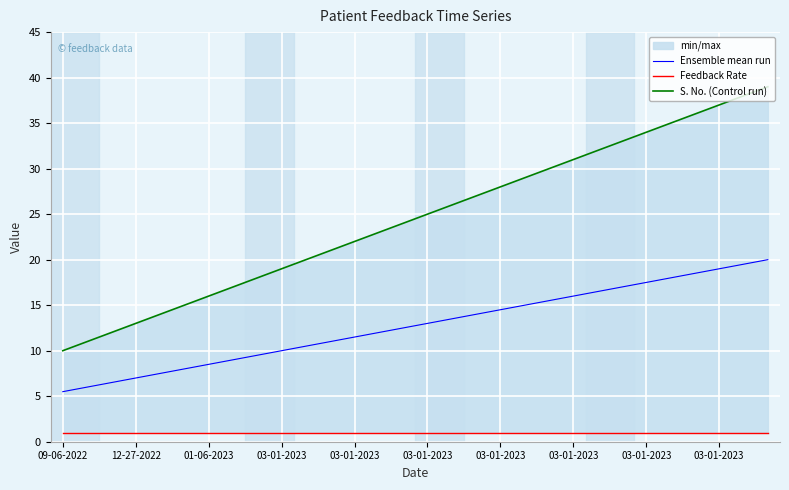

What is the lowest value of the Feedback Rate series?

1.0